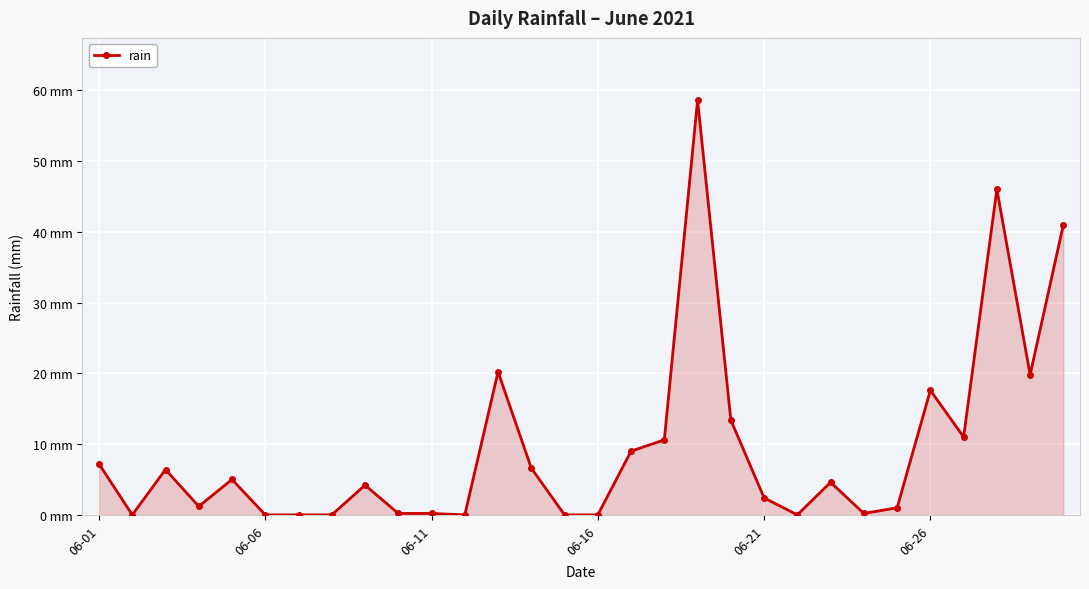

Is this an area chart (filled region under the line)?

Yes